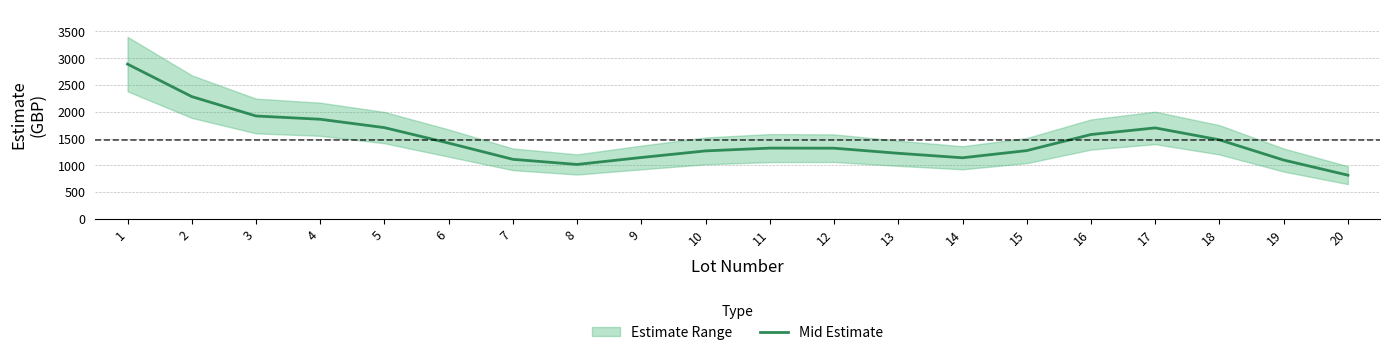

How many points are lower than both their immediate neighbors (excluding endpoints)?

2